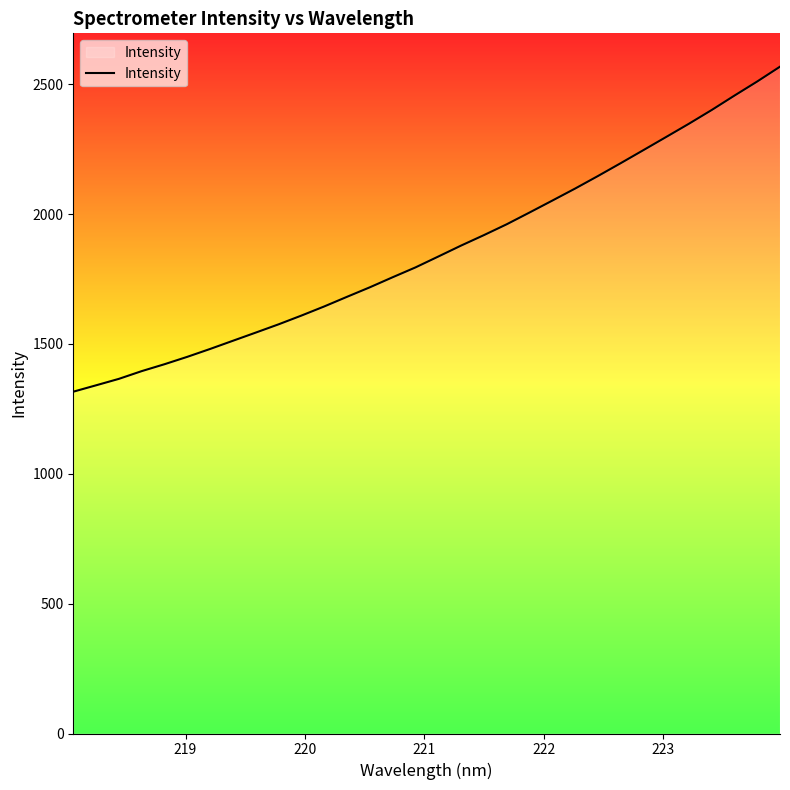

What is the maximum value shown in the chart?

2567.6